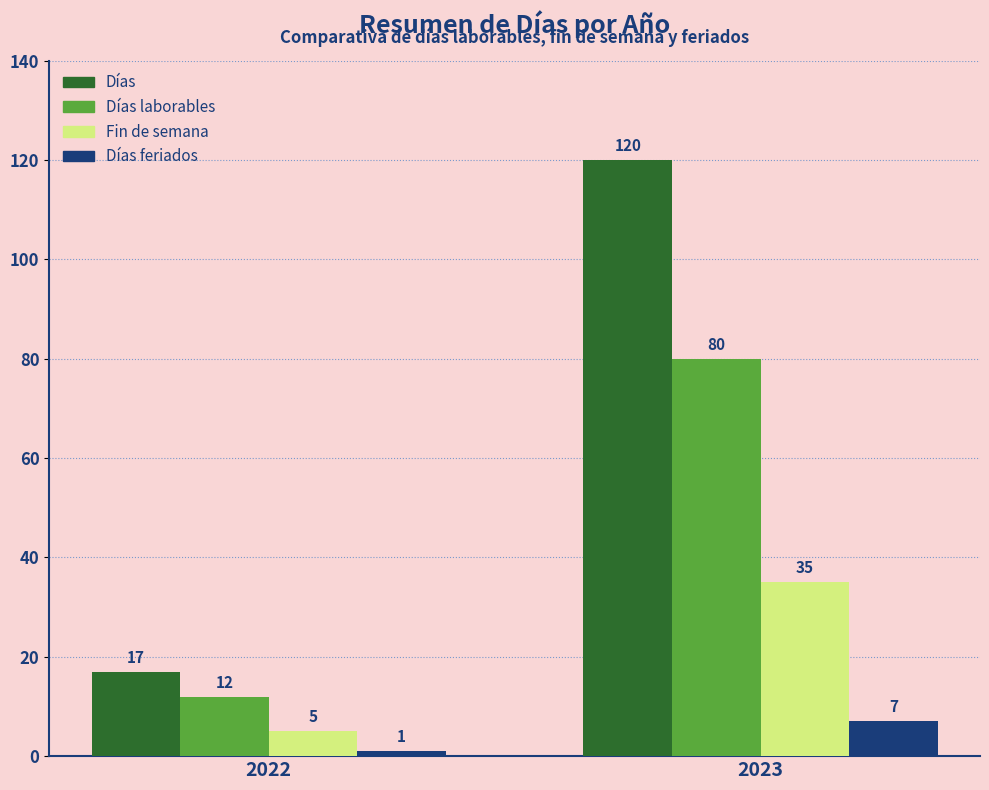

Reading left to right, what are all the values shown in this chart?

Días: 2022=17	2023=120
Días laborables: 2022=12	2023=80
Fin de semana: 2022=5	2023=35
Días feriados: 2022=1	2023=7